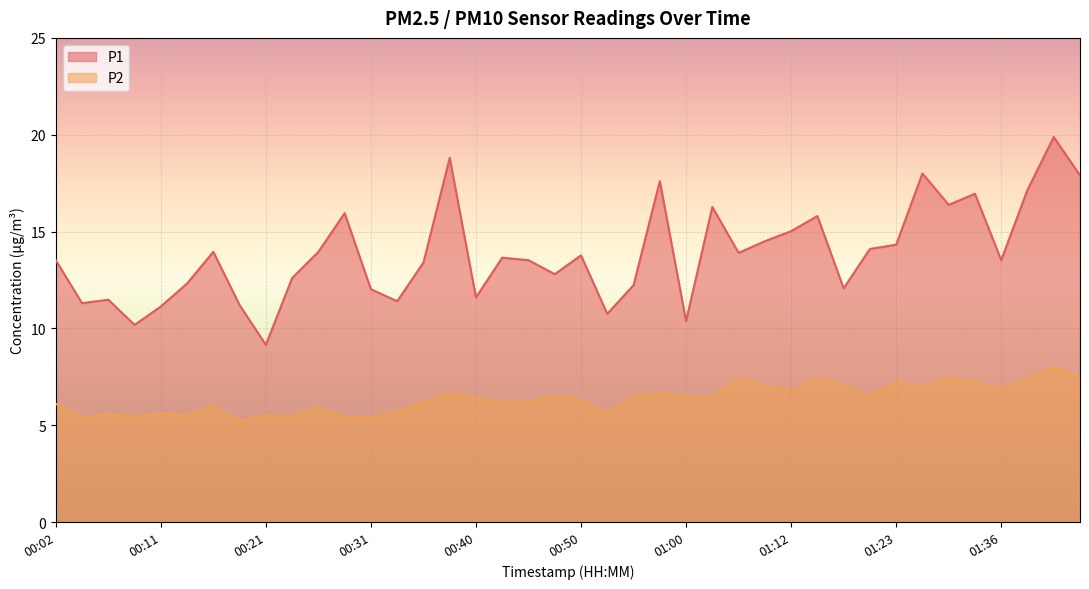

True or false: P1 and P2 cross at least once.

False